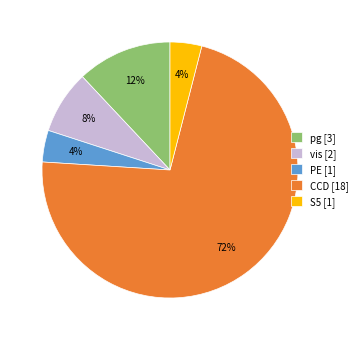

To the nearest percent, what portion does pg [3] represent?

12%